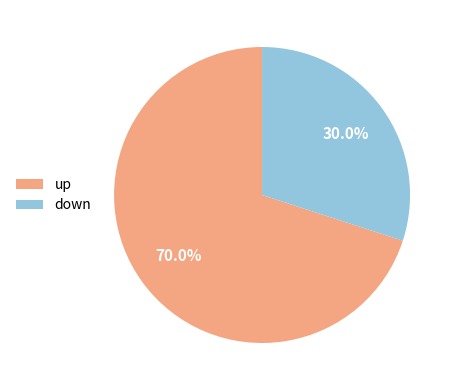

How many segments does this pie chart have?

2